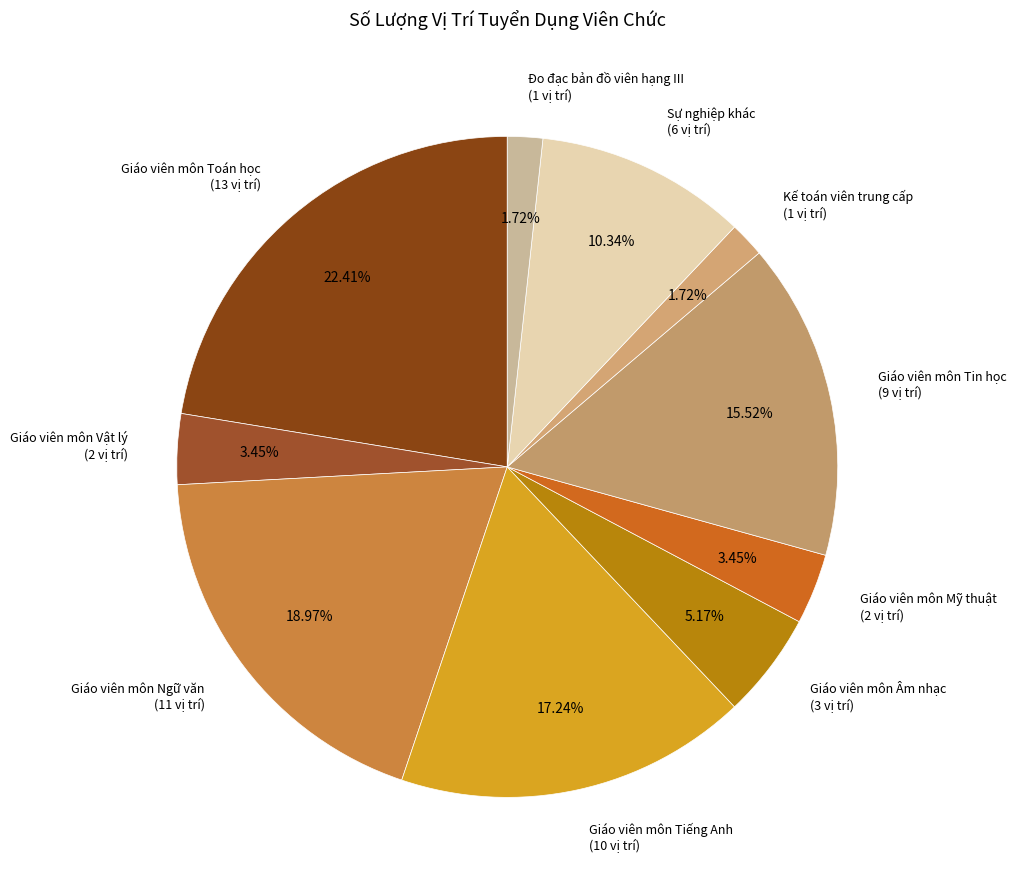

How many segments does this pie chart have?

10